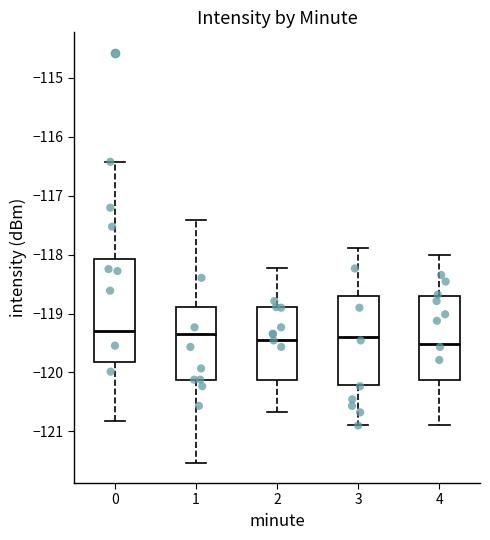

Comparing the boxes themselves (not the whiskers), which one is the tallest?

0